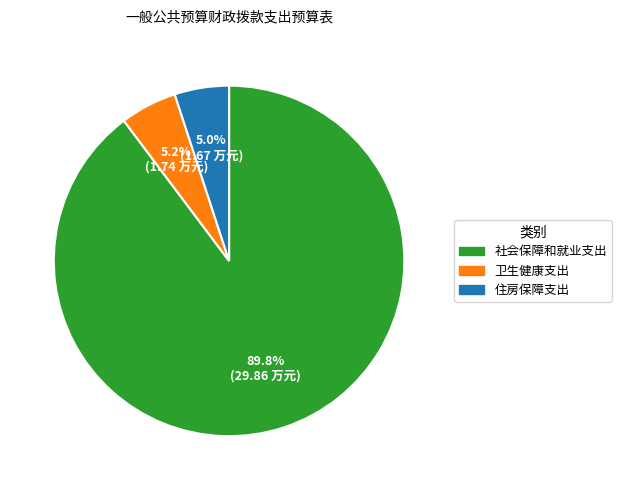

What percentage is the 社会保障和就业支出 slice, to the nearest percent?

90%